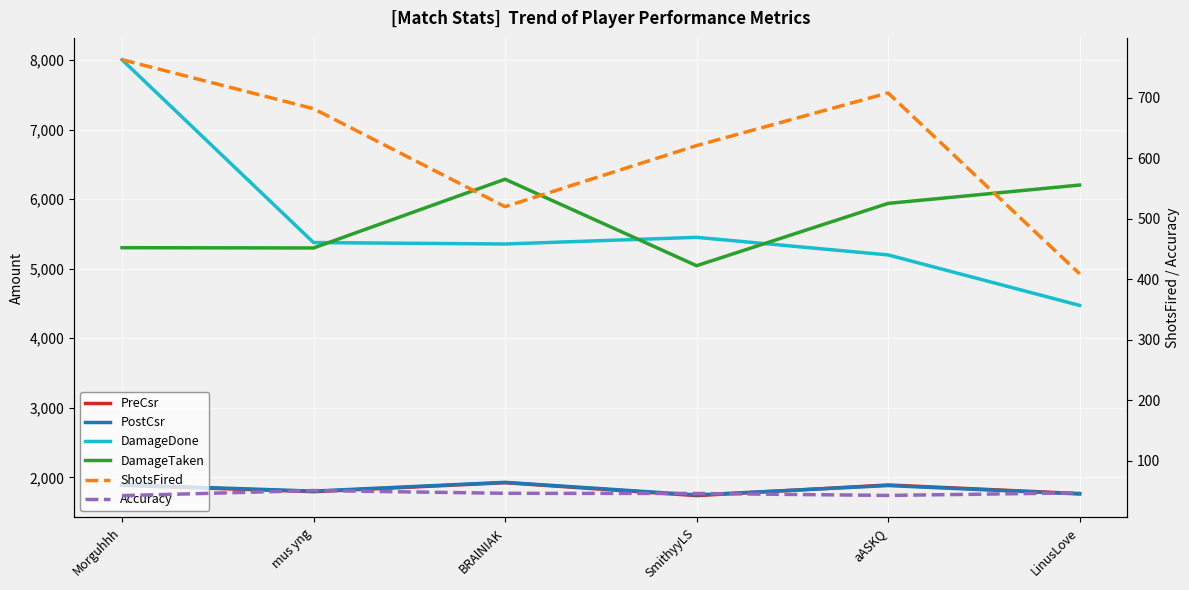

What is the value of the DamageTaken point at the 5th from the left?

5940.0